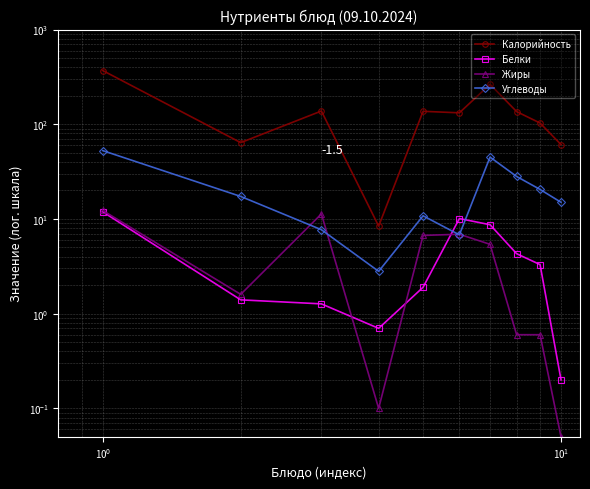

How many times do Жиры and Белки cross each other?

3